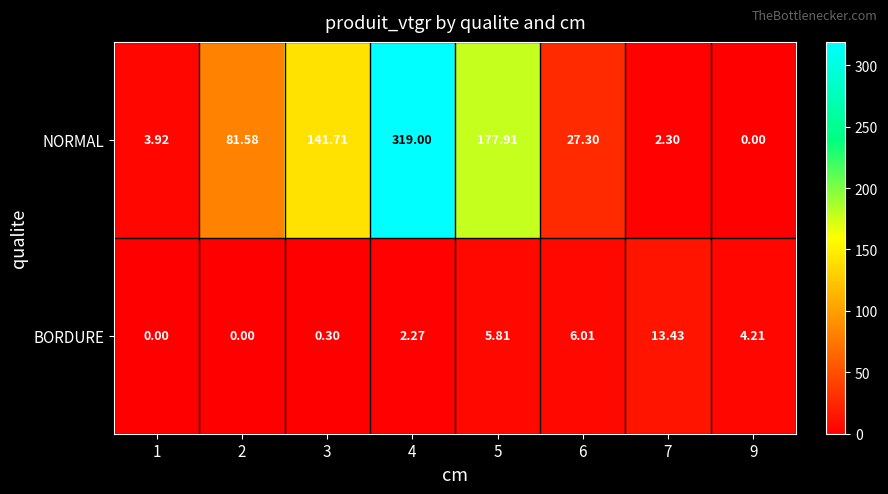

Which series has the largest total across all categories?

NORMAL